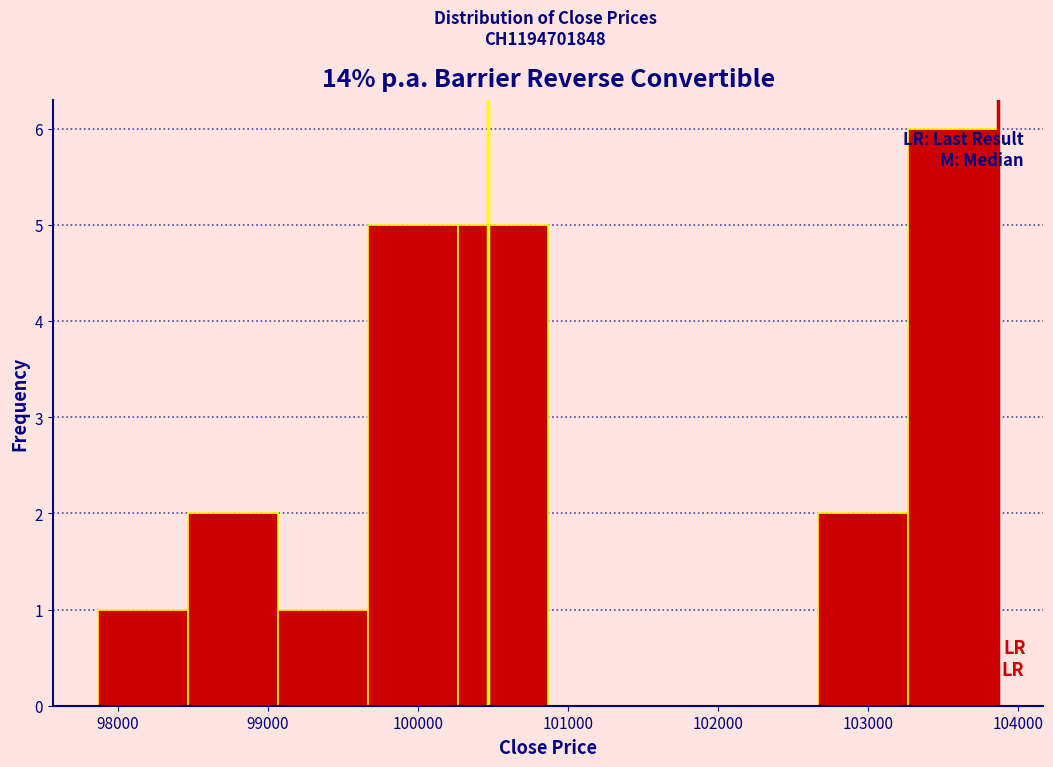

Reading left to right, transcribe this chart: for each bar, give the range it covers on the x-axis and its height. Neither the bar edges nor the heights are printed on the chart, so give them approximately, as read against the axes.

97900 to 98500: 1
98500 to 99100: 2
99100 to 99700: 1
99700 to 100300: 5
100300 to 100900: 5
100900 to 101500: 0
101500 to 102100: 0
102100 to 102700: 0
102700 to 103300: 2
103300 to 103900: 6